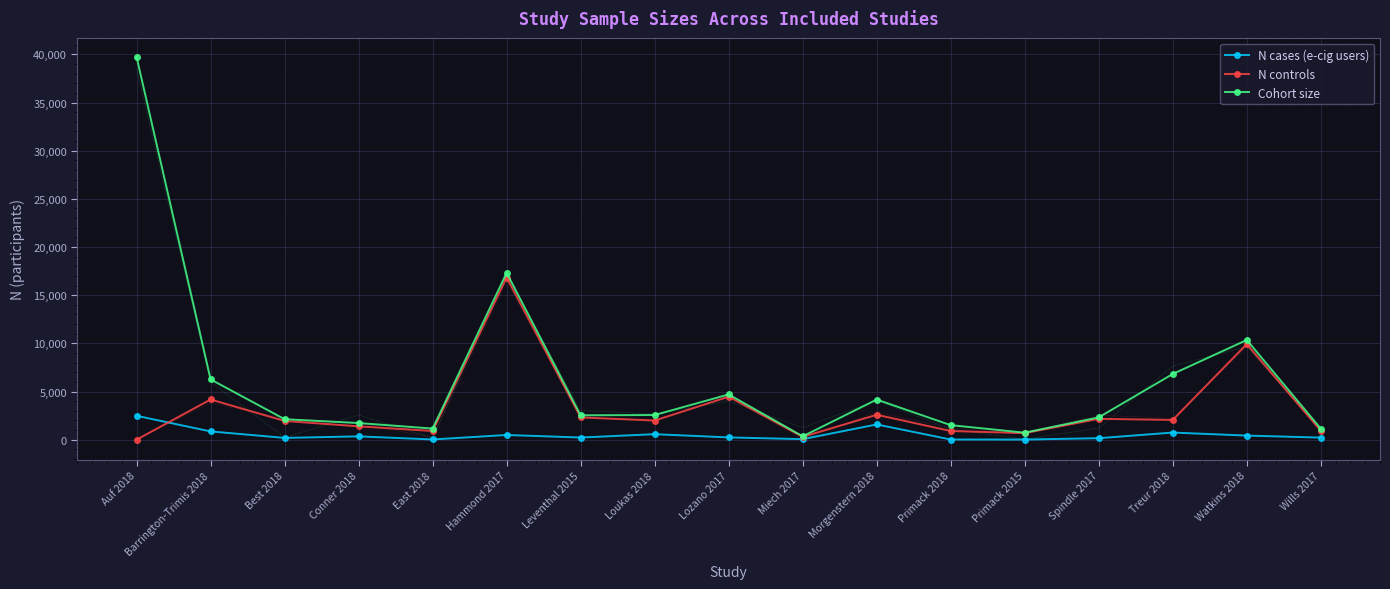

Which series has the largest total across all categories?

Cohort size